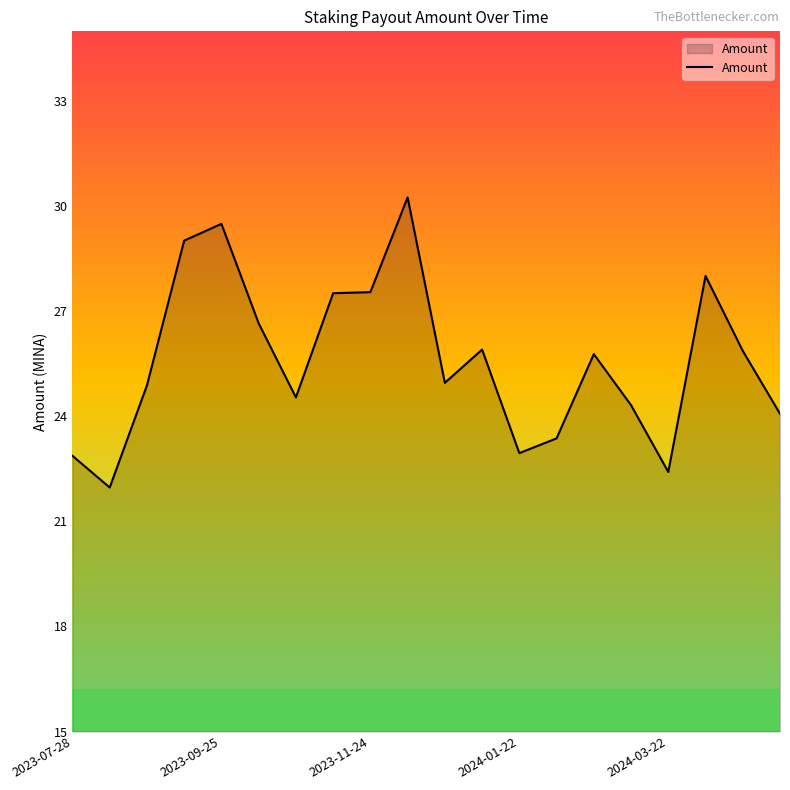

What is the minimum value shown in the chart?

22.0